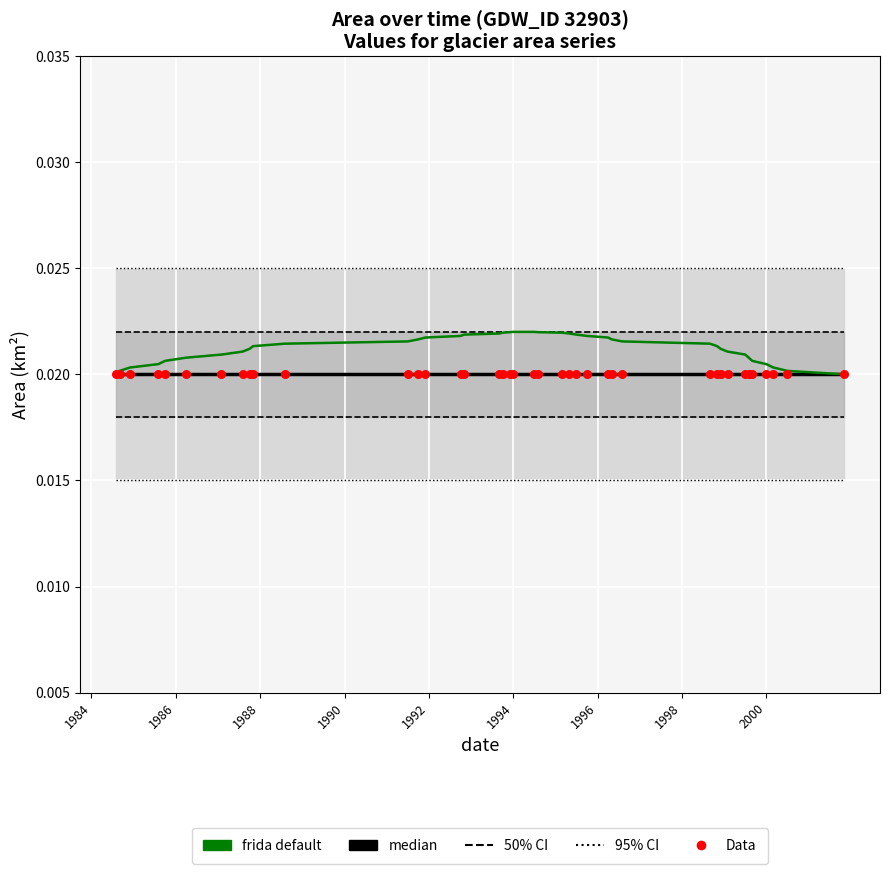

Which series has the largest Y range (max minus min)?

frida default